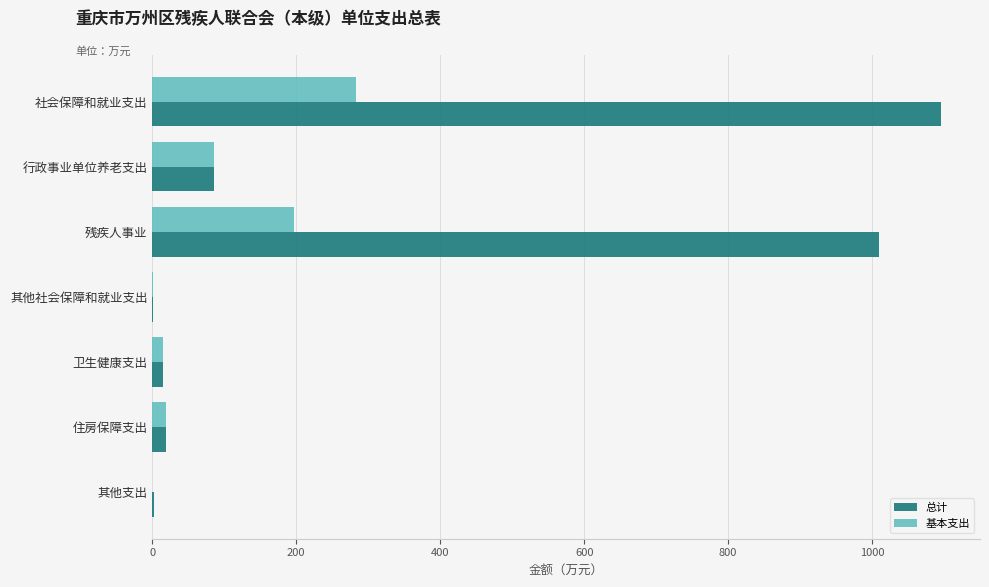

Which category has the highest value across all series?

社会保障和就业支出